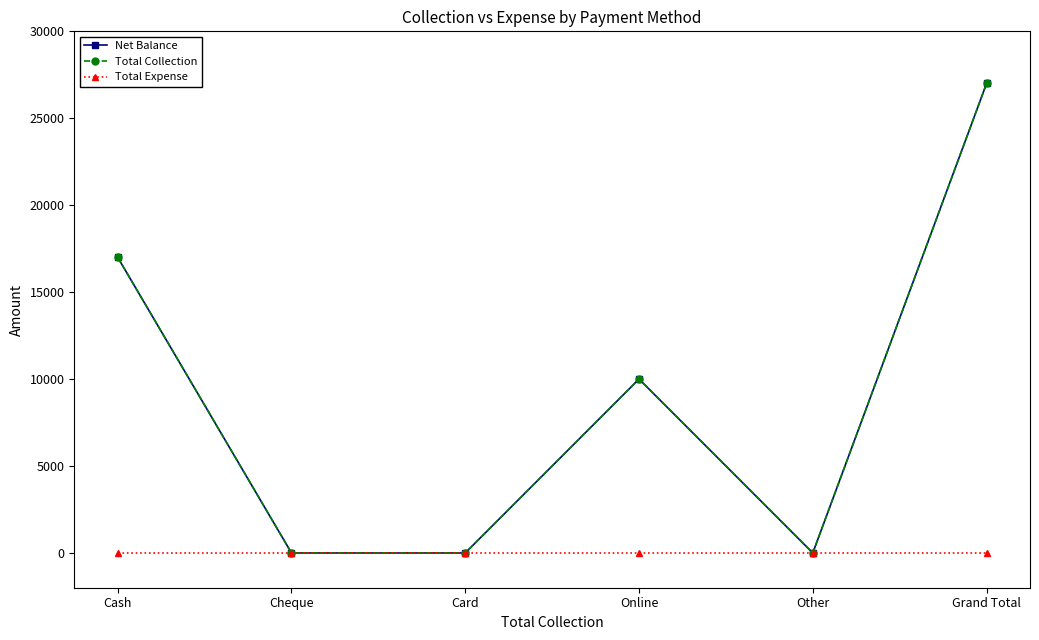

What is the difference between the maximum and second lowest values in the Net Balance series?

27000